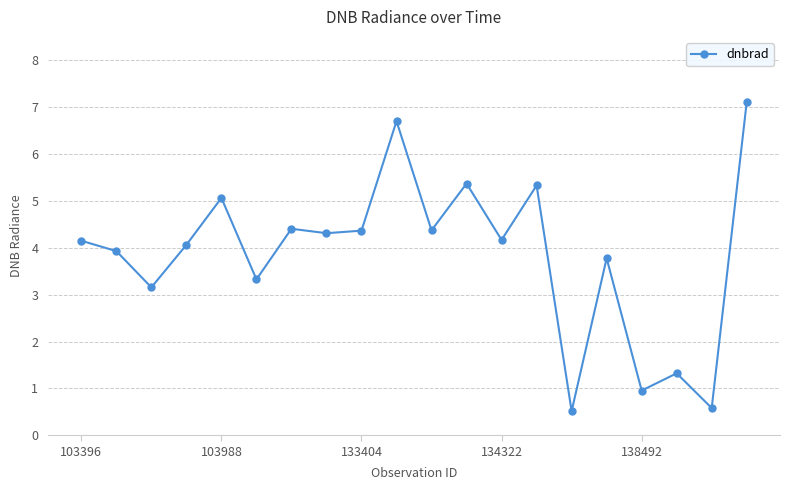

What is the value of the 17th point from the left?

1.0